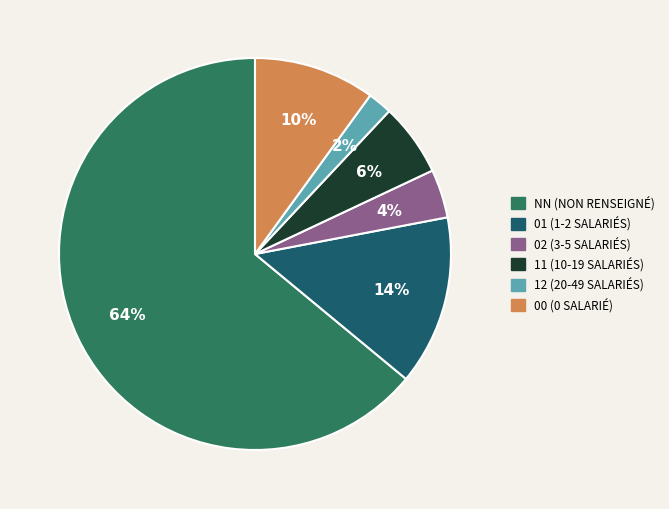

Rank the categories by value from highest to lowest.

NN, 01, 00, 11, 02, 12